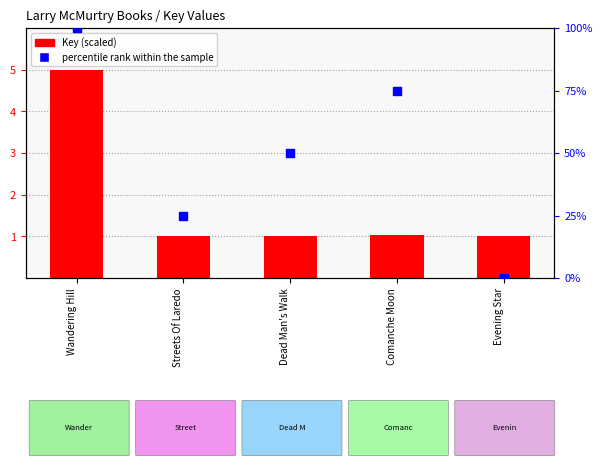

What are all the series names shown in the legend?

Key (scaled), percentile rank within the sample